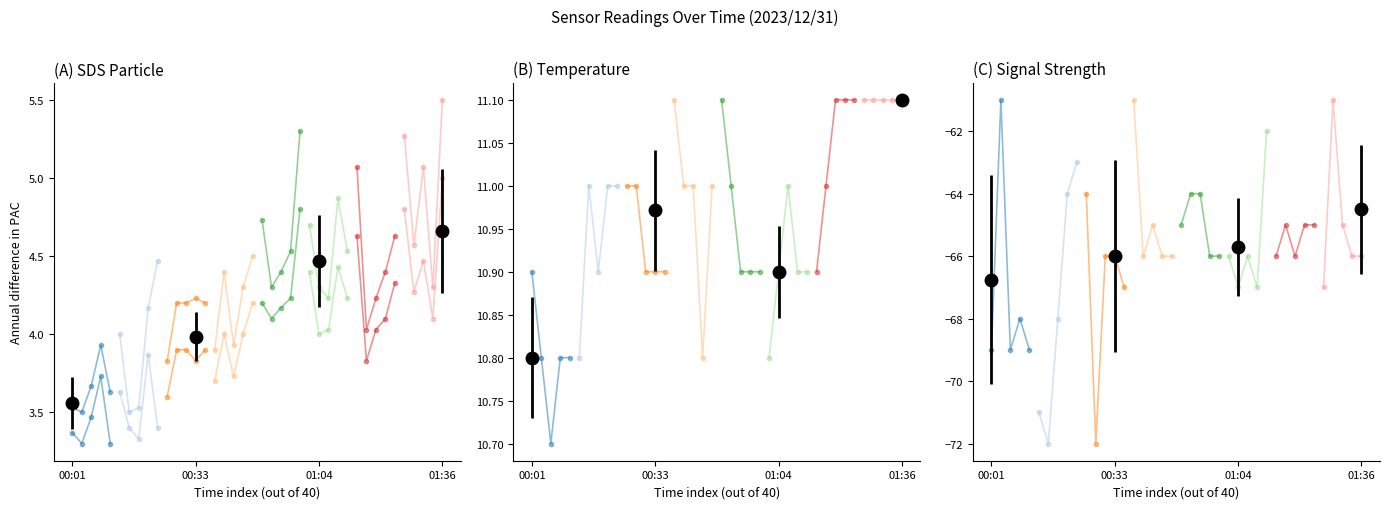

True or false: Signal and Temp intersect in this chart.

False